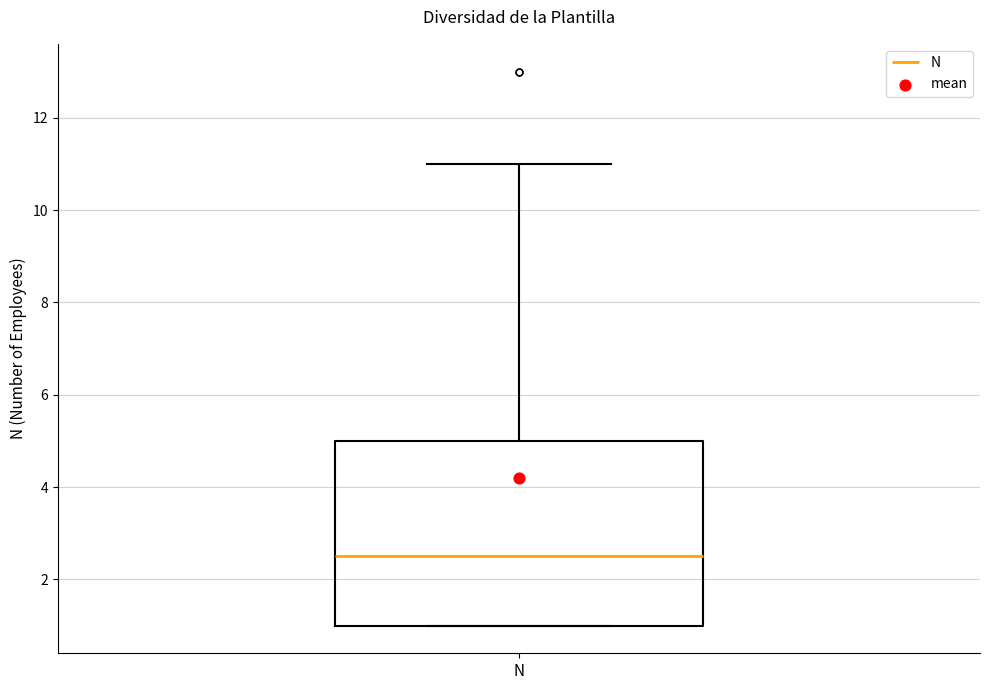

Read this box plot against the y-axis: the position of the median line, the range covered by the box, and the ends of both whiskers. The values are not printed on the chart, so give them approximately, as read against the axis.

median 2.6, box 1.0 to 5.0, whiskers 1.0 to 11.0